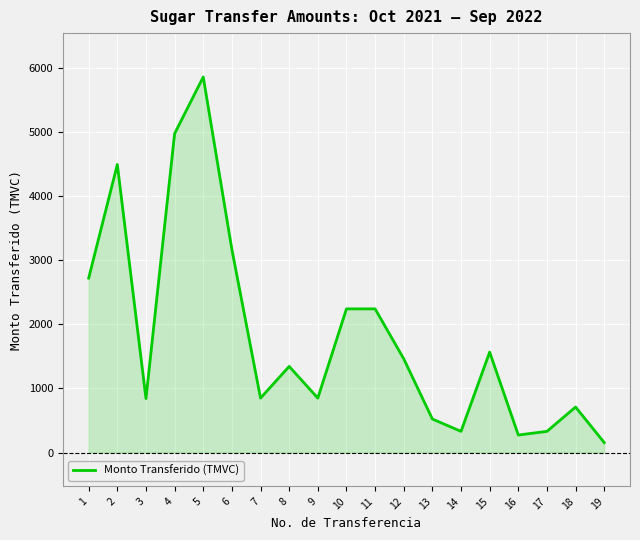

What is the ratio of the value at 5 to the value at 15?

3.7